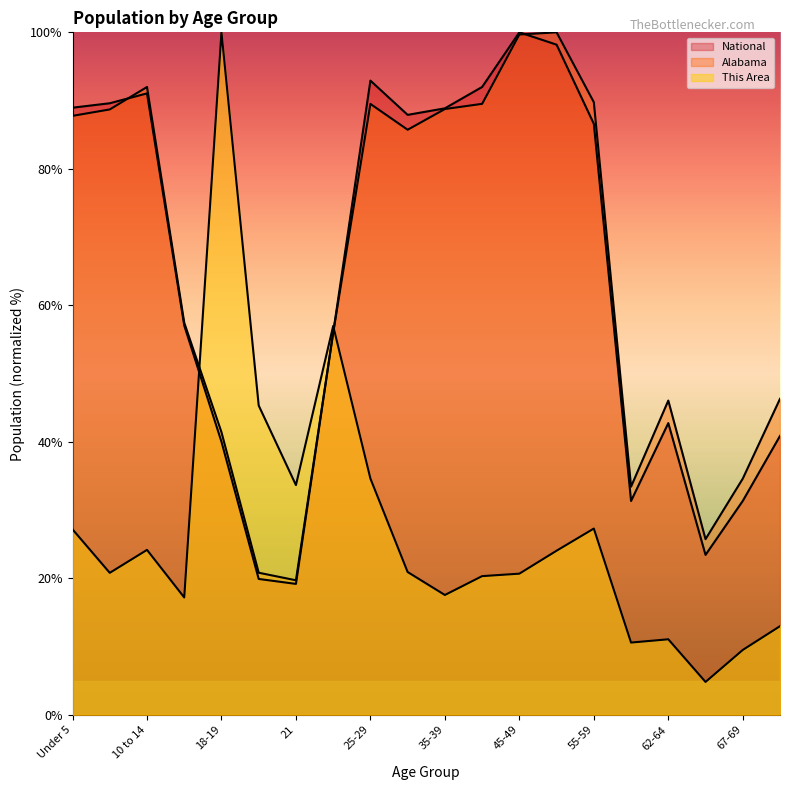

How many times do Alabama and This Area cross each other?

2